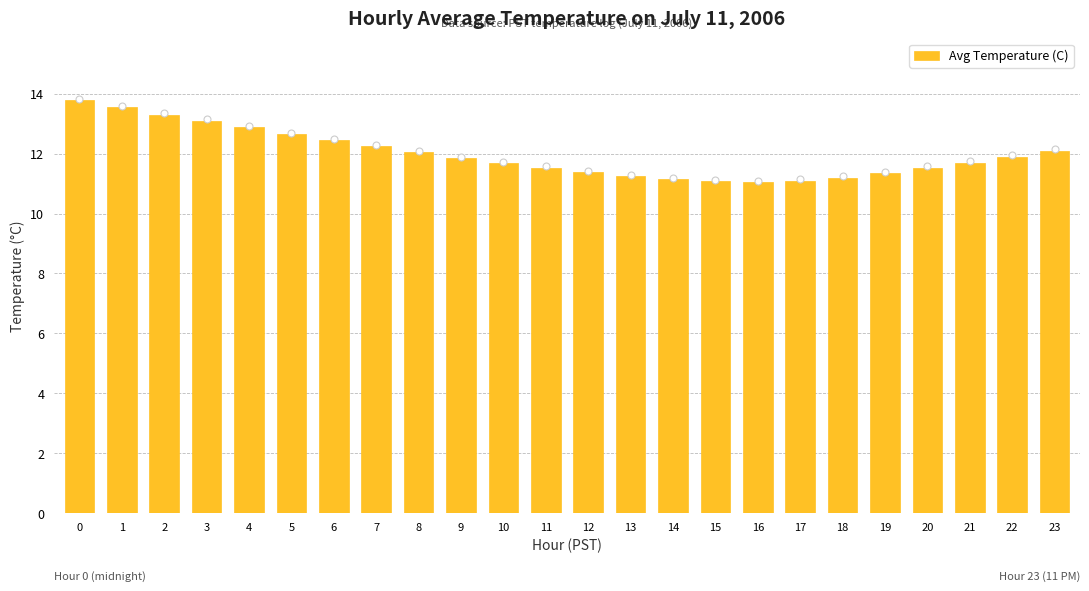

What is the smallest value displayed?

11.1